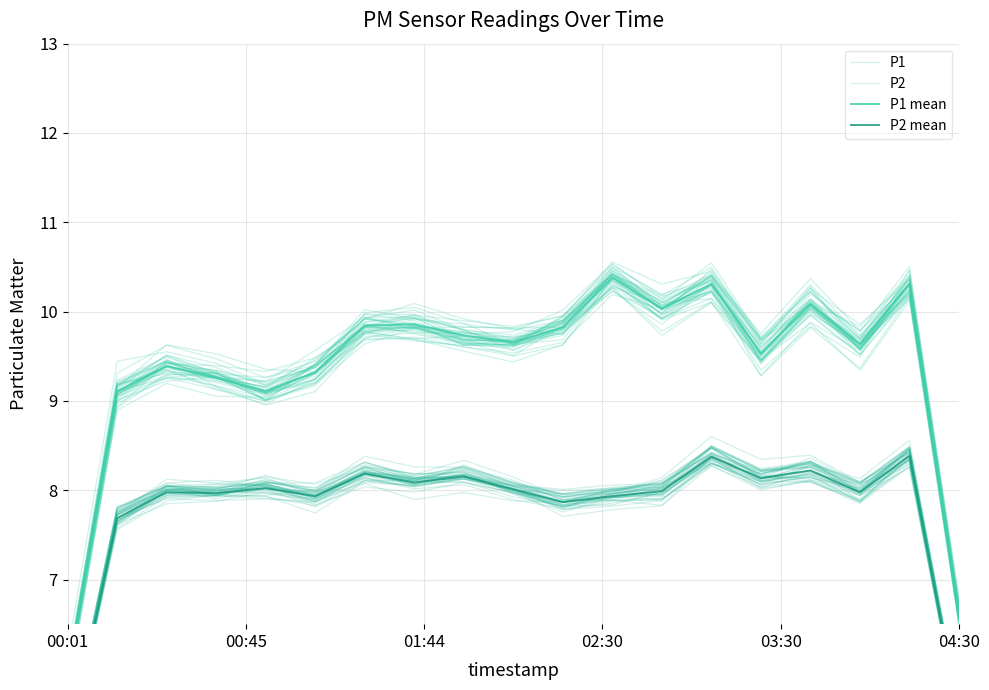

How many interior local valleys does the P2 series have?

5